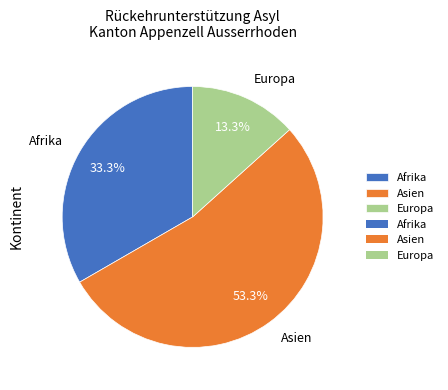

Do Asien and Europa together represent more than half of the pie?

Yes